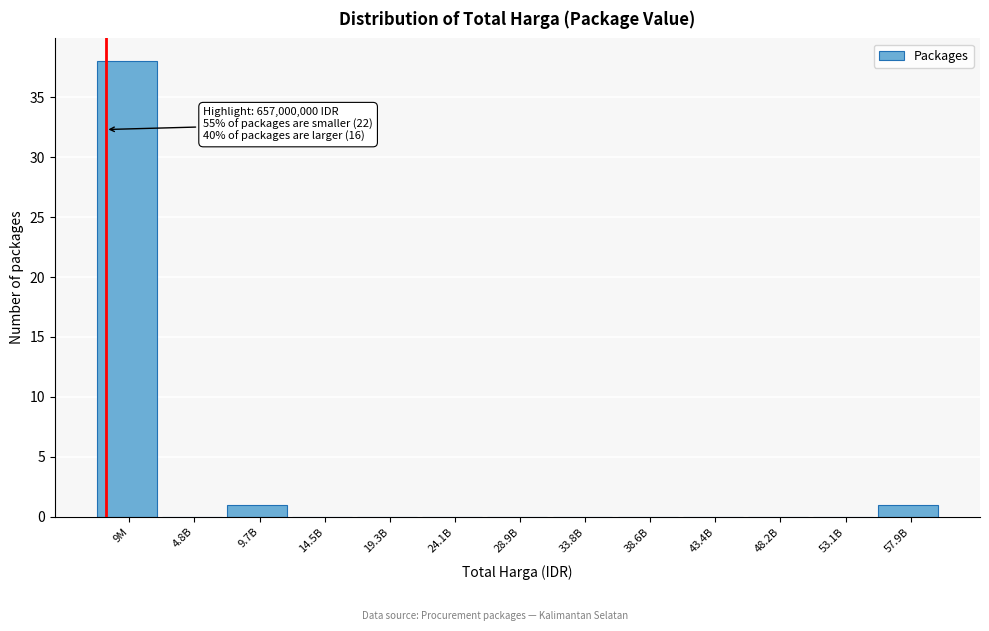

Reading right to left, what are all the values shown in this chart?

57.9B=1	53.1B=0	48.2B=0	43.4B=0	38.6B=0	33.8B=0	28.9B=0	24.1B=0	19.3B=0	14.5B=0	9.7B=1	4.8B=0	9M=38